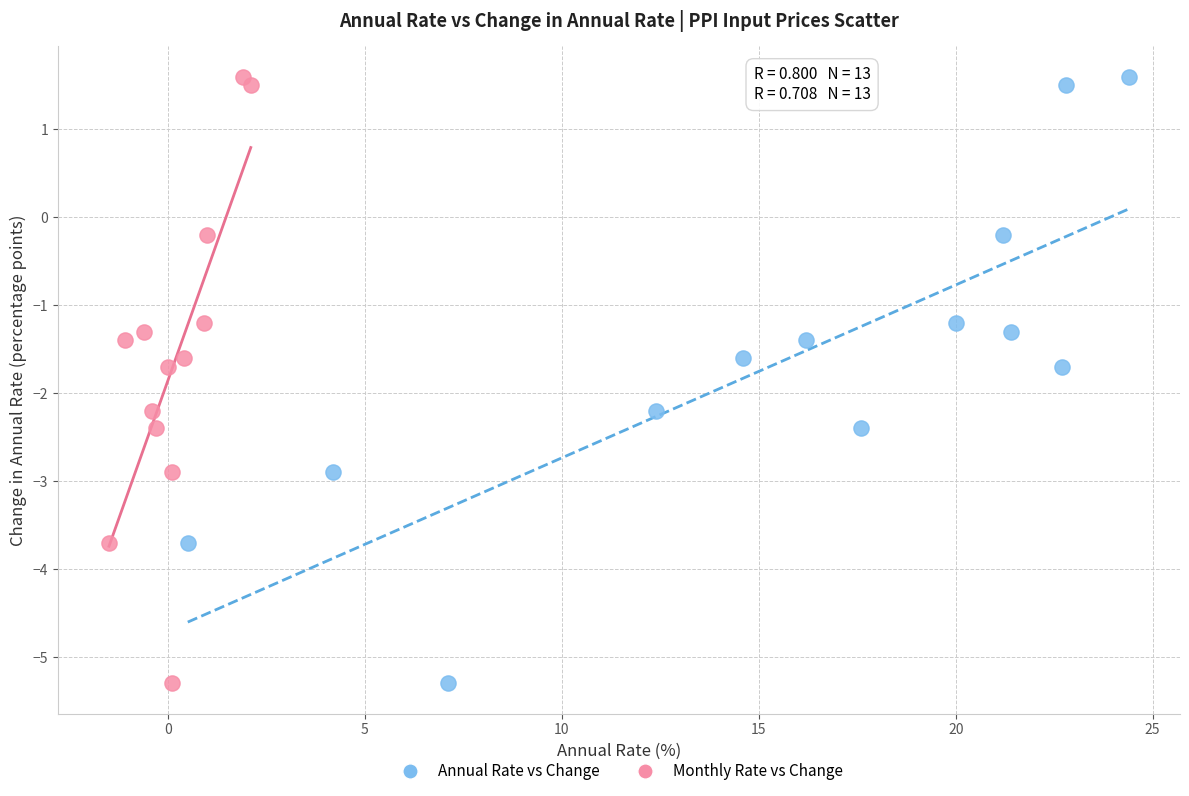

What are all the series names shown in the legend?

Annual Rate vs Change, Monthly Rate vs Change